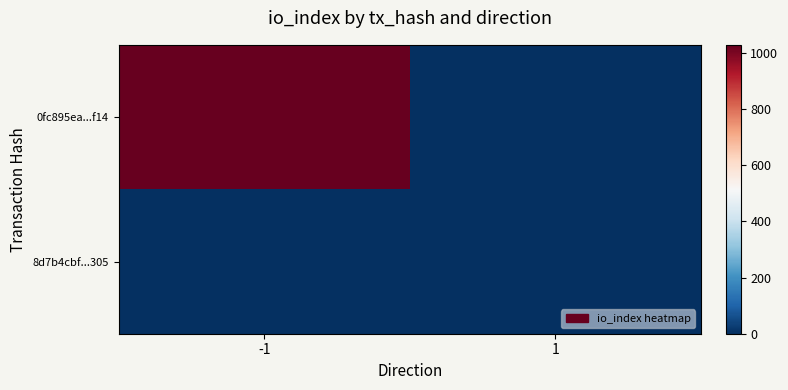

Count the number of data series in this chart.

2